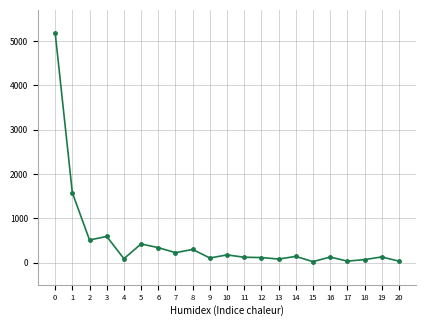

Where is the data nearest to the value 2605?

1